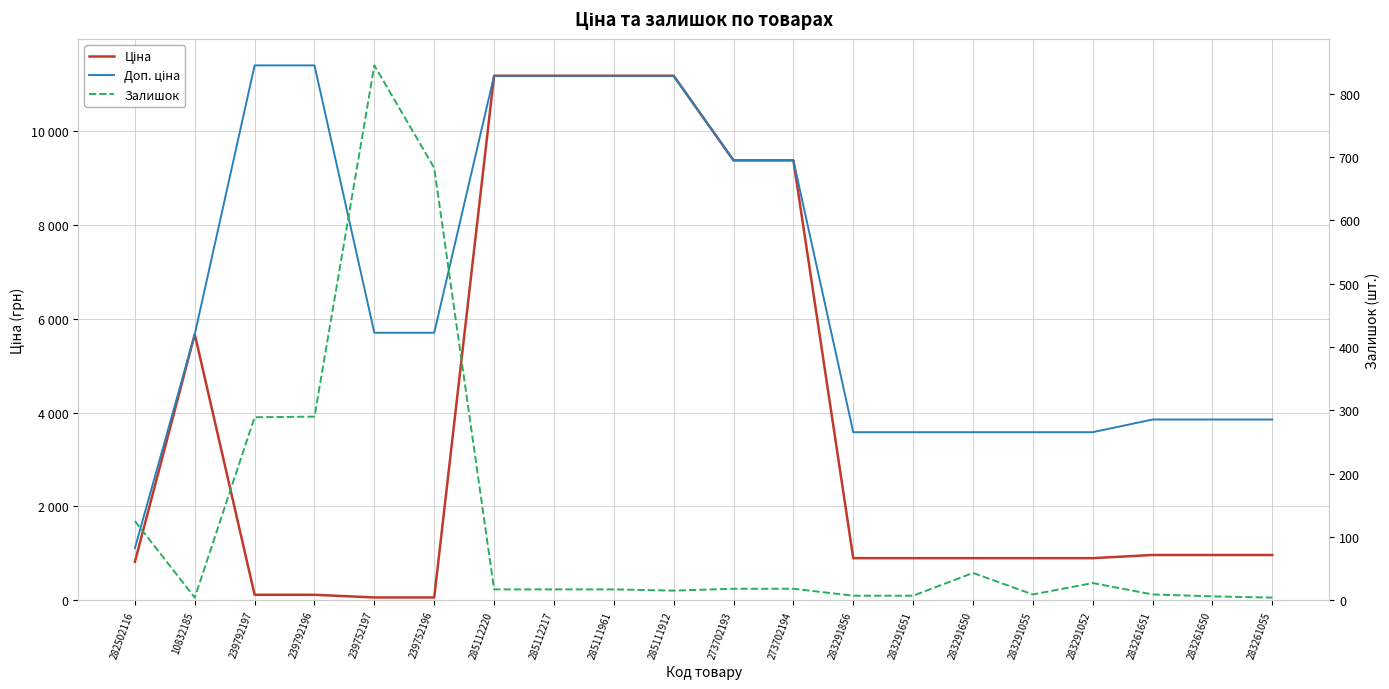

Is the value of Ціна at 282502116 greater than the value of Залишок at 10832185?

Yes